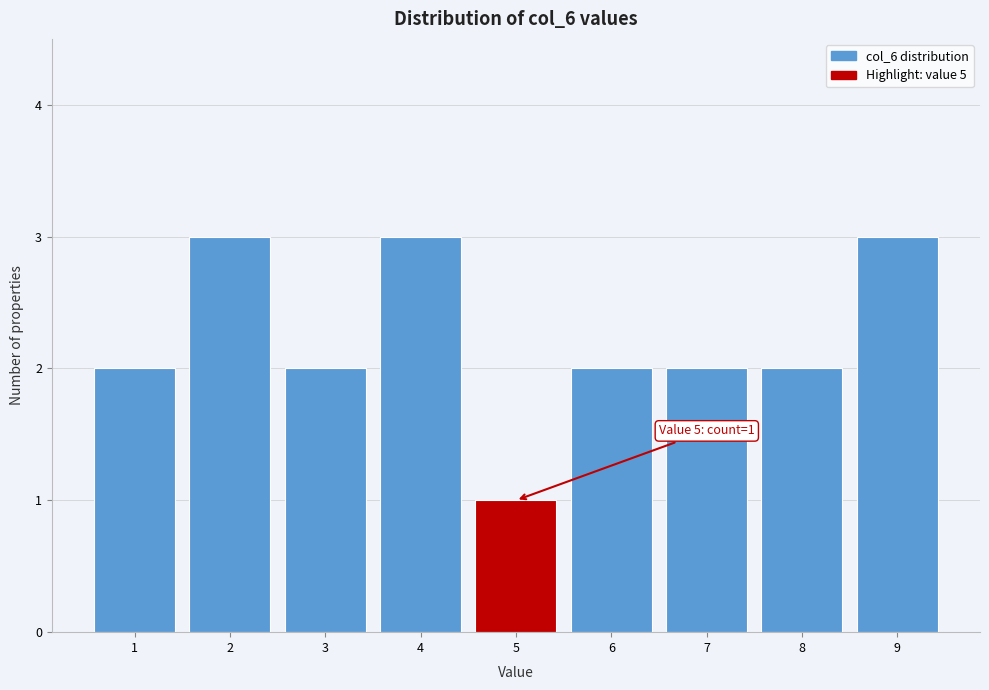

Reading left to right, list all the values displayed in this chart.

2	3	2	3	1	2	2	2	3